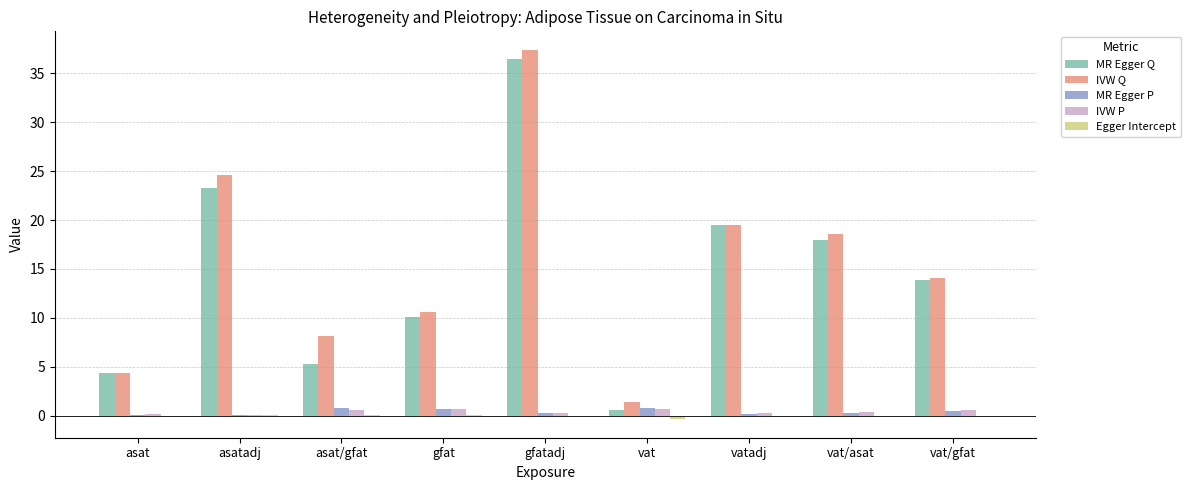

The value of IVW Q at asatadj is 8.3. True or false?

False